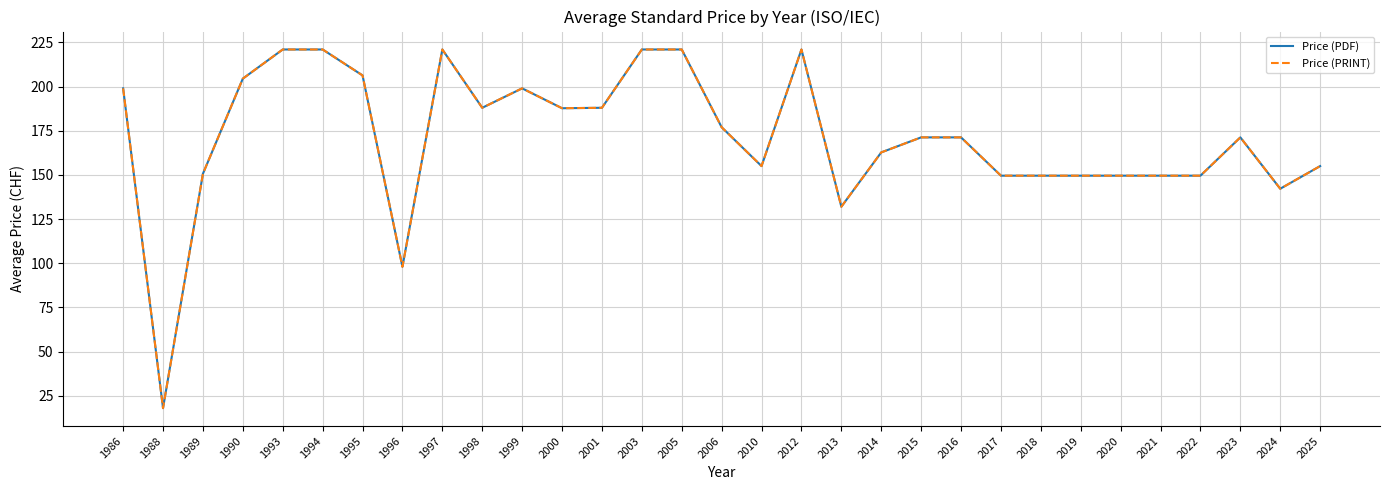

List the labels in order of Price (PDF) value, largest first.

1993, 1994, 1997, 2003, 2005, 2012, 1995, 1990, 1986, 1999, 1998, 2001, 2000, 2006, 2015, 2016, 2023, 2014, 2010, 2025, 1989, 2017, 2018, 2019, 2020, 2021, 2022, 2024, 2013, 1996, 1988